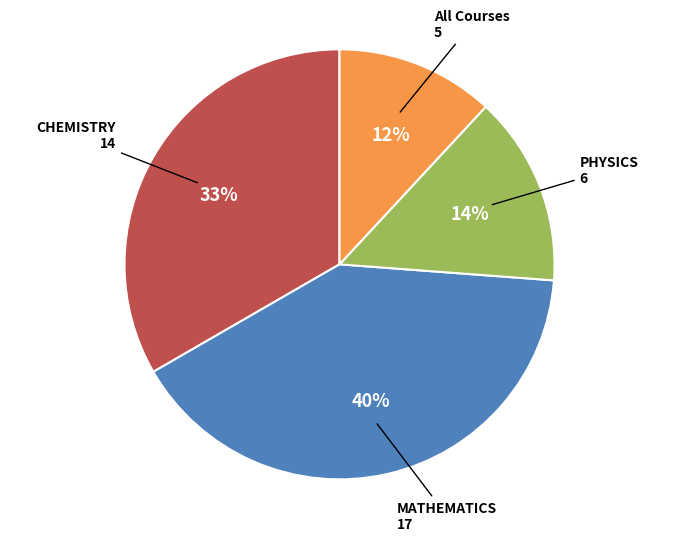

Does any single category account for the majority?

No